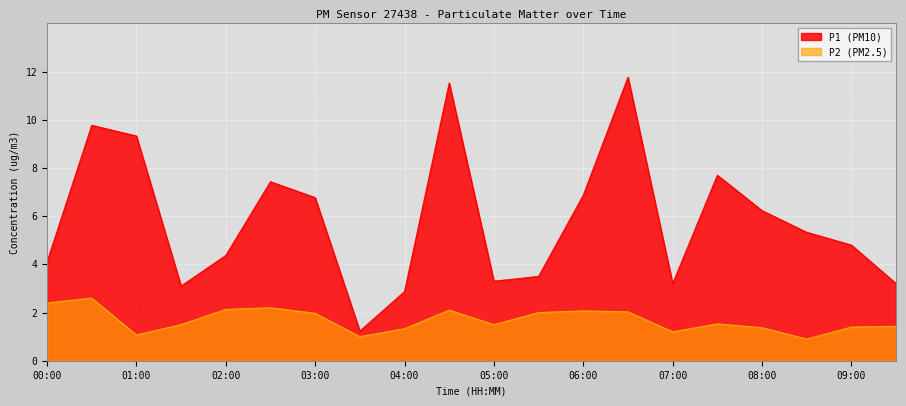

True or false: P2 and P1 intersect in this chart.

False